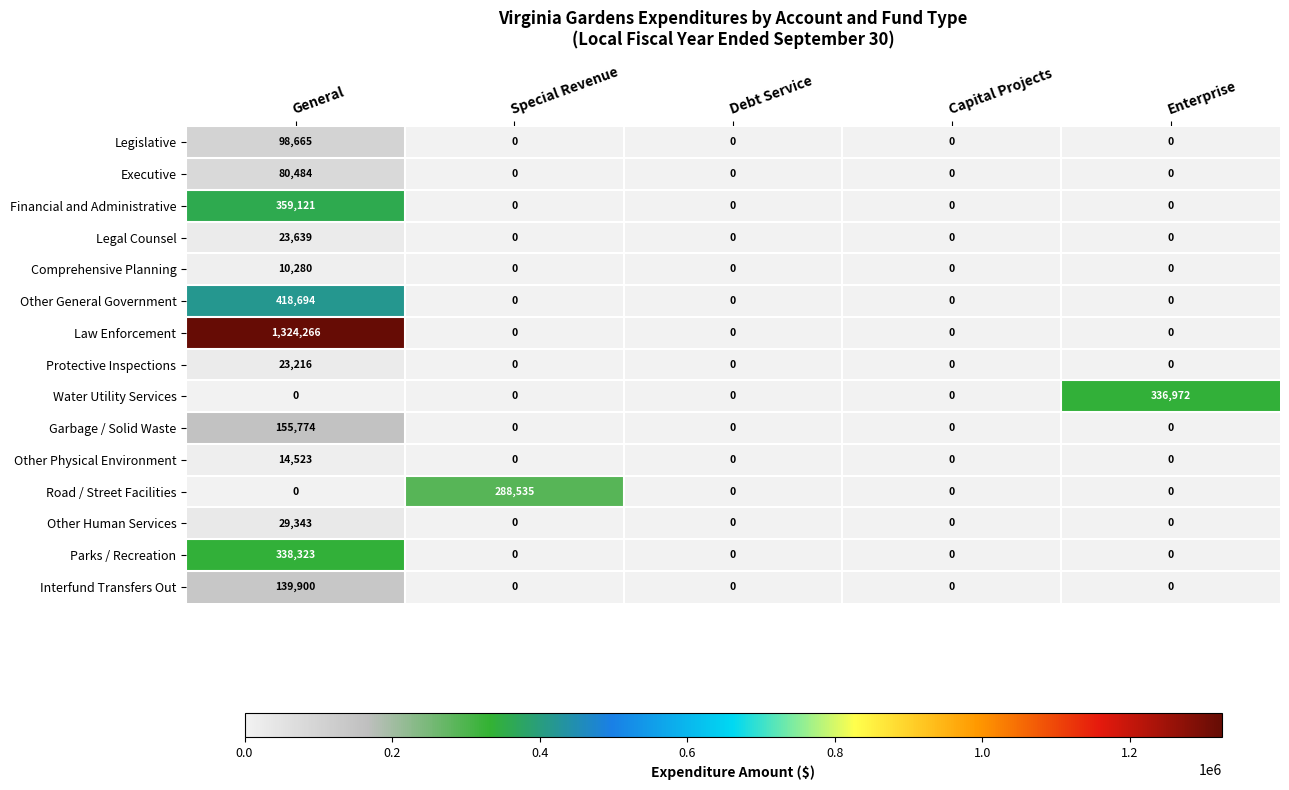

What is the average value of the Legislative series?

19733